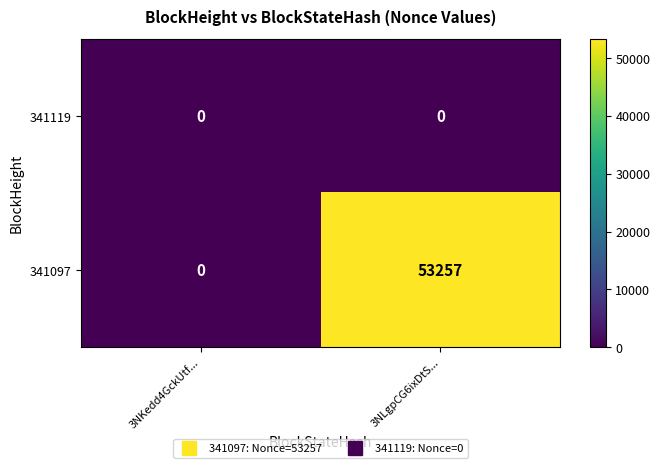

Rank the series by their maximum value, from highest to lowest.

341097, 341119